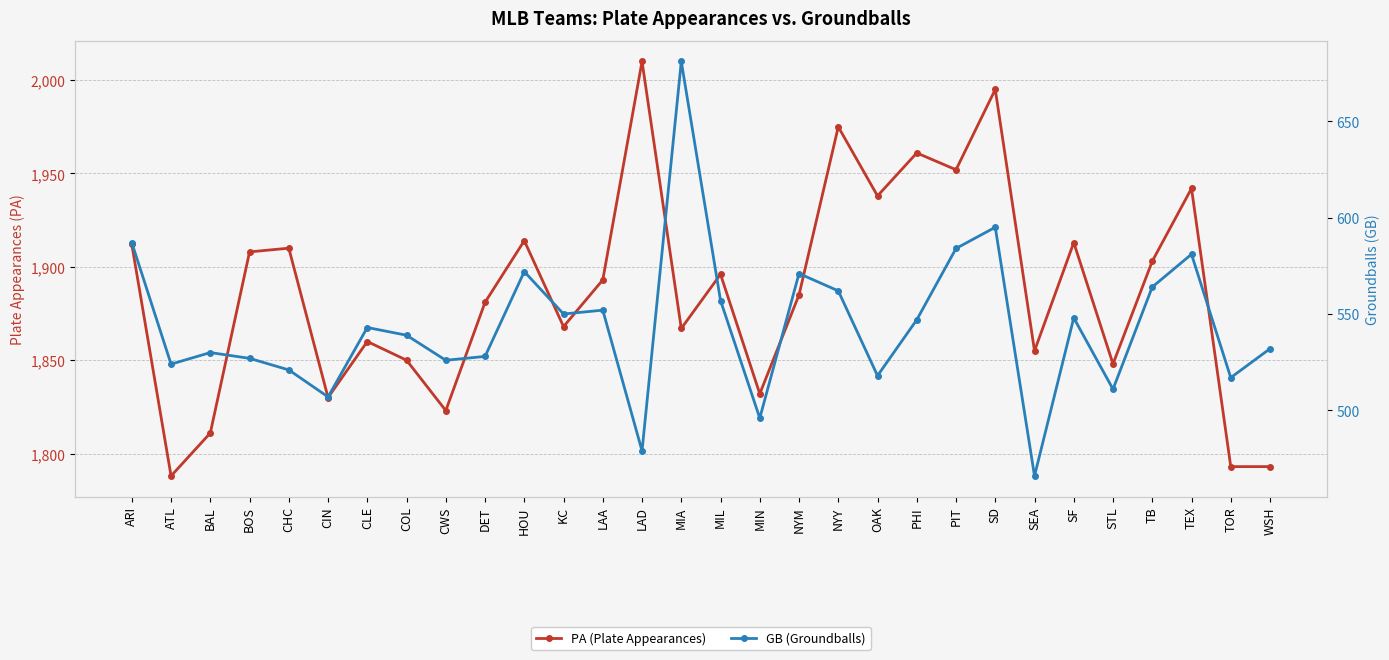

What is the average value of the PA (Plate Appearances) series?

1887